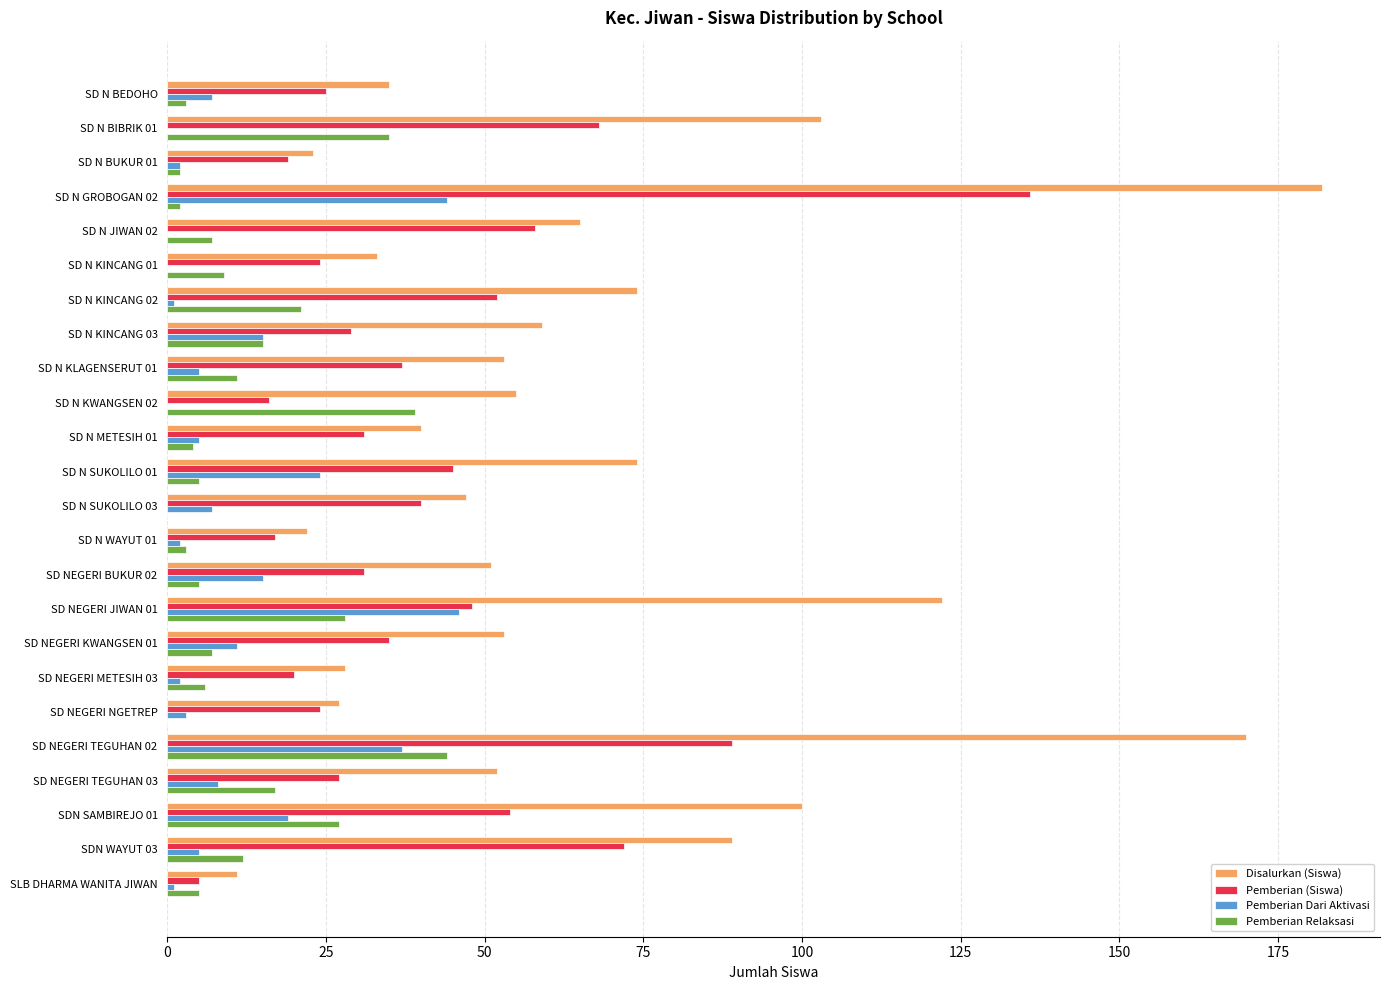

What are all the series names shown in the legend?

Disalurkan (Siswa), Pemberian (Siswa), Pemberian Dari Aktivasi, Pemberian Relaksasi